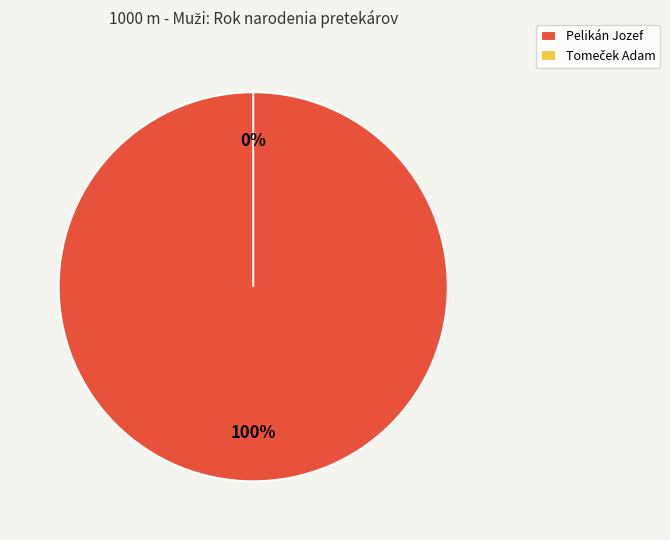

To the nearest percent, what is the difference between the Tomeček Adam and Pelikán Jozef slice percentages?

100%